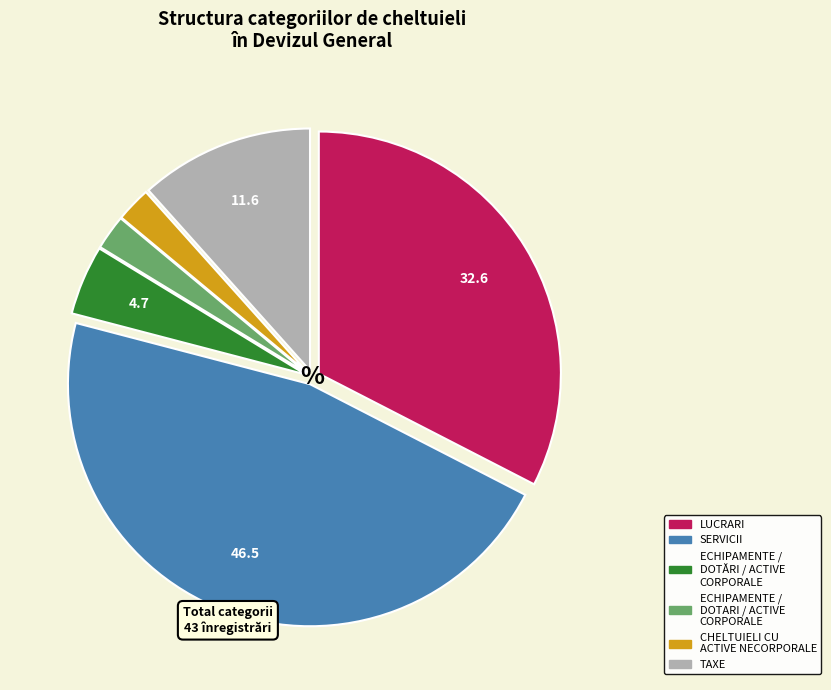

Is there any slice that represents more than half of the pie?

No